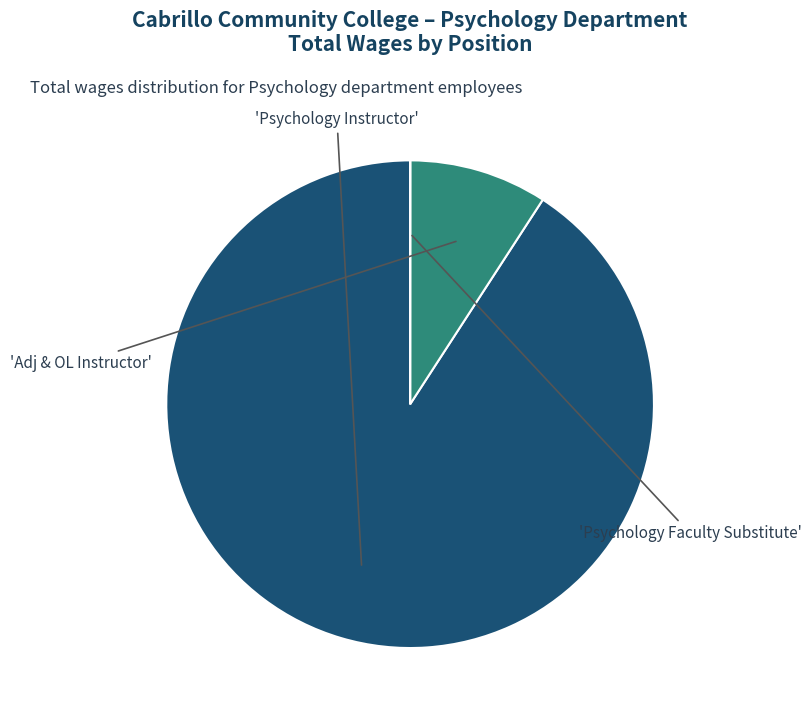

Is there a majority slice in this chart?

Yes